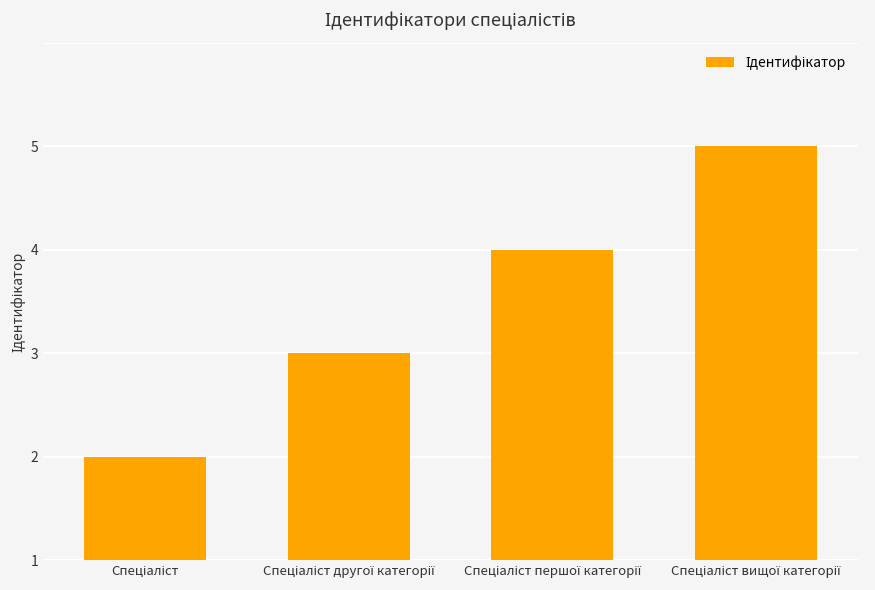

What is the ratio of the value at Спеціаліст вищої категорії to the value at Спеціаліст другої категорії?

2.0